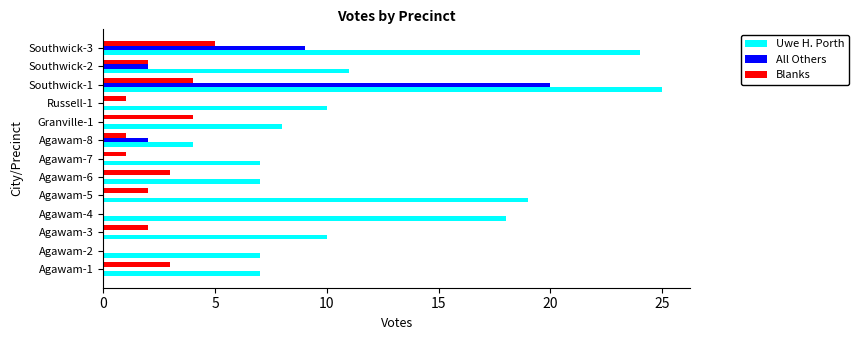

What is the total value across all series at Agawam-7?

8